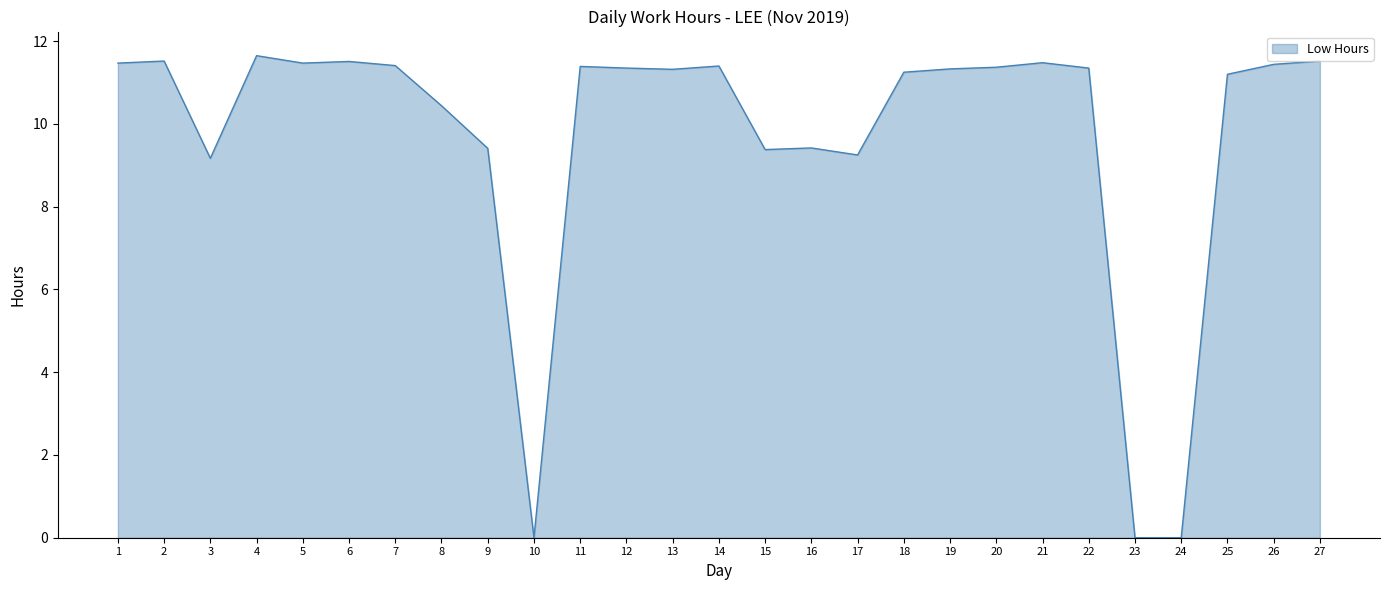

Is it true that the value at 1 is 11.5?

True